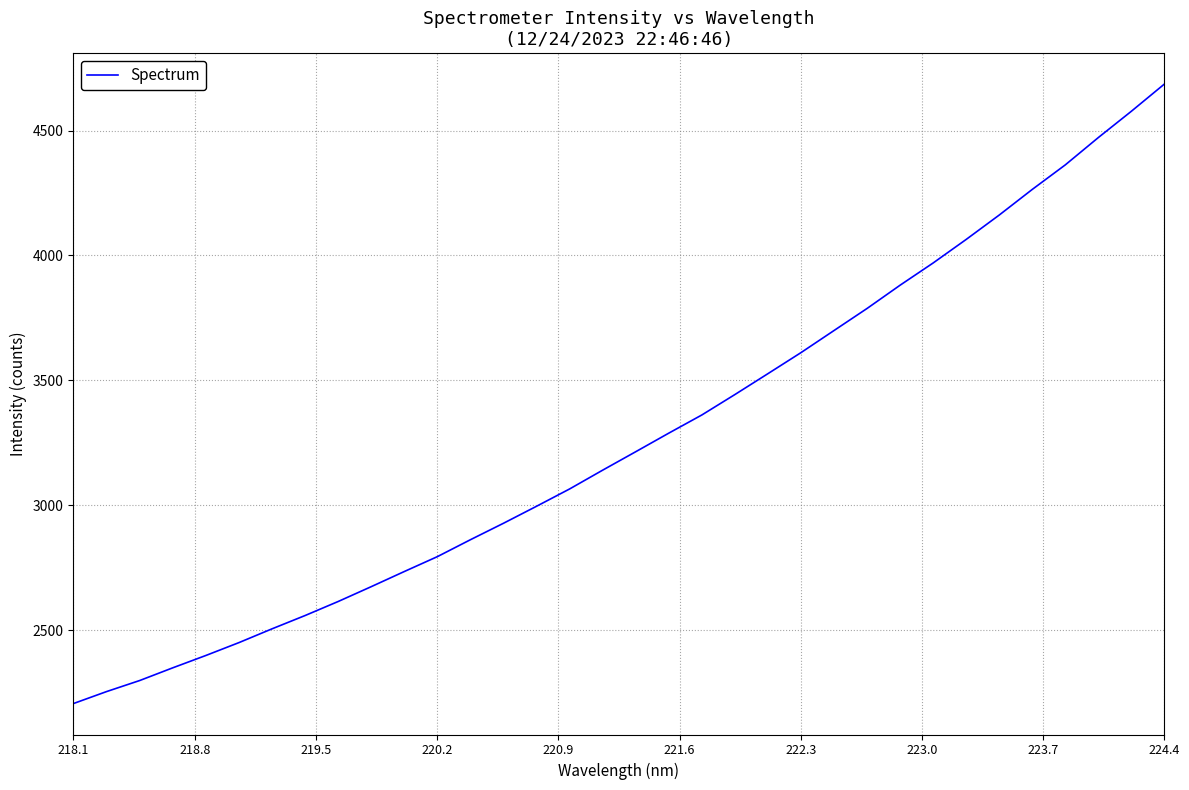

What is the smallest value displayed?

2206.3